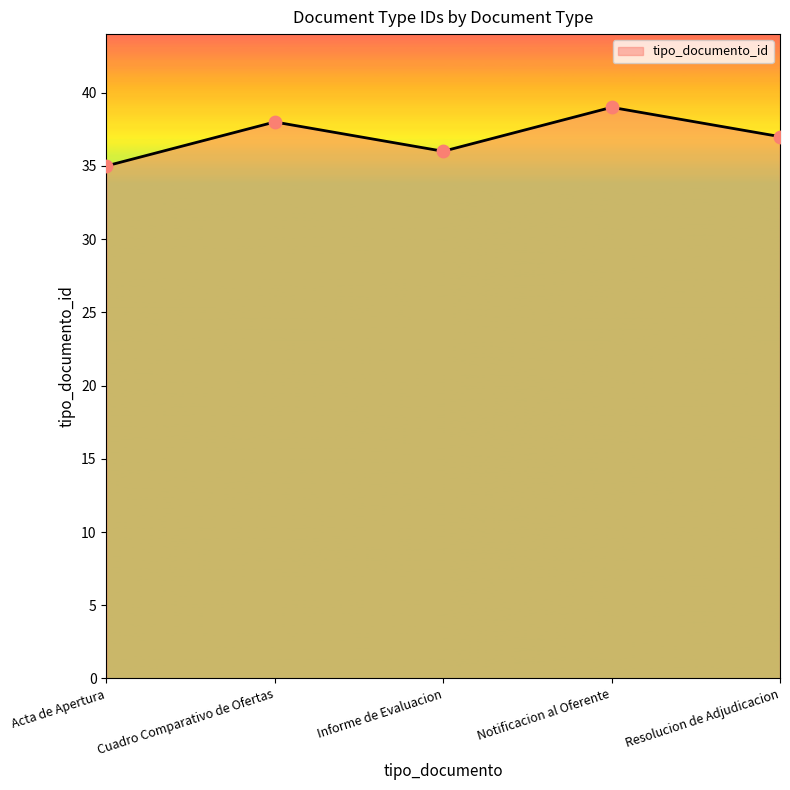

What is the ratio of the value at Resolucion de Adjudicacion to the value at Acta de Apertura?

1.1